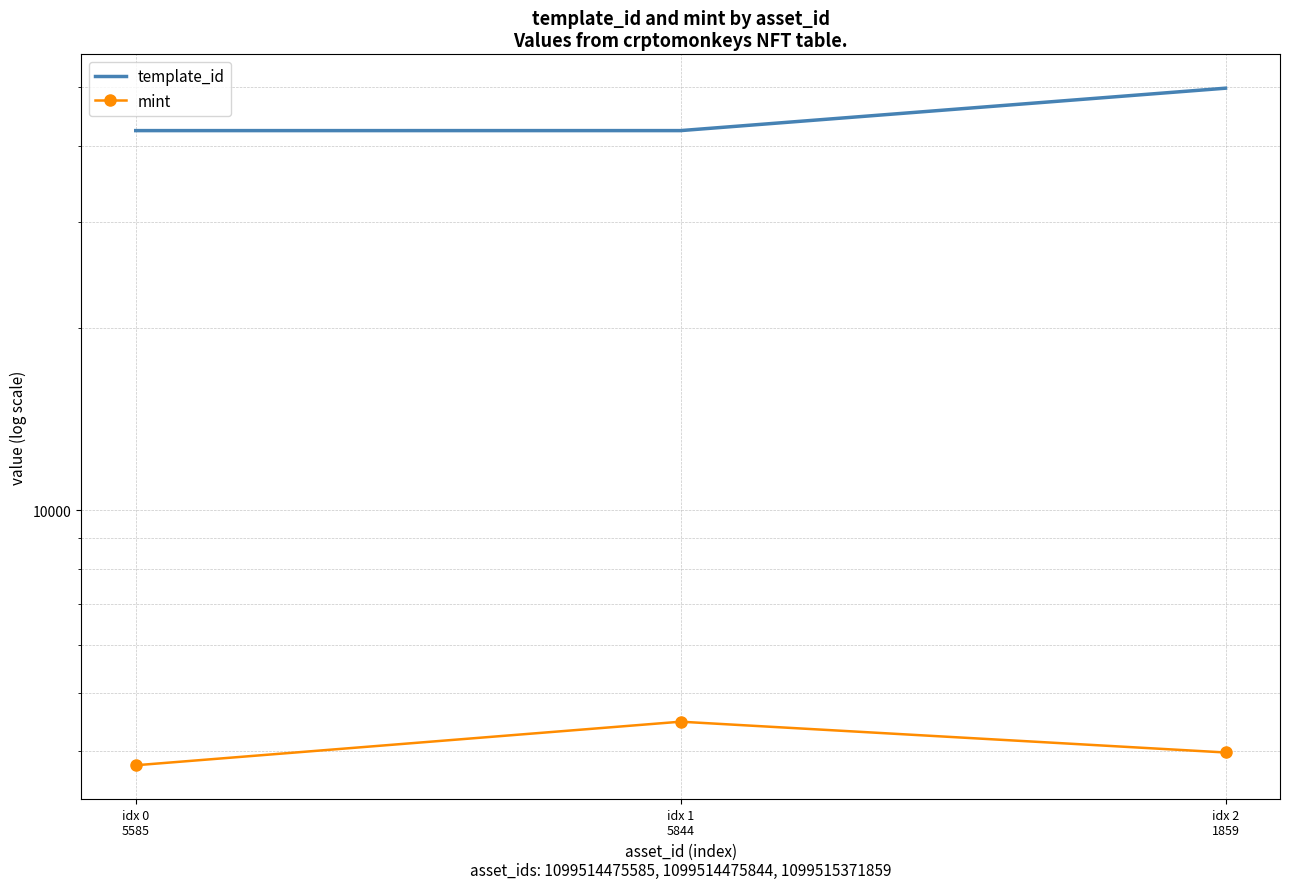

Reading right to left, what are all the values shown in this chart?

template_id: idx 2
1859=49849	idx 1
5844=42421	idx 0
5585=42420
mint: idx 2
1859=3982	idx 1
5844=4477	idx 0
5585=3793